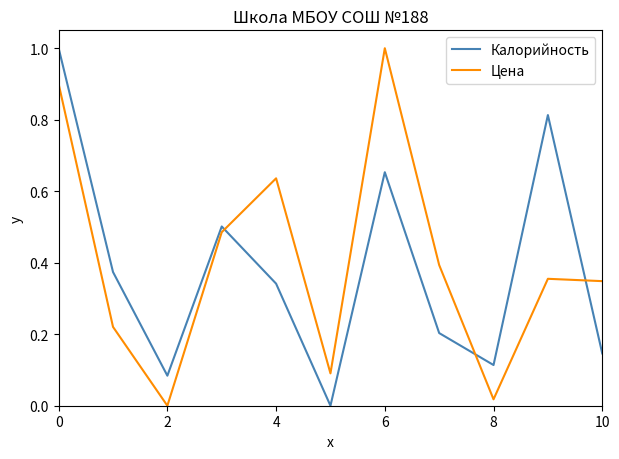

What is the difference between the maximum and minimum values in the Калорийность series?

1.0